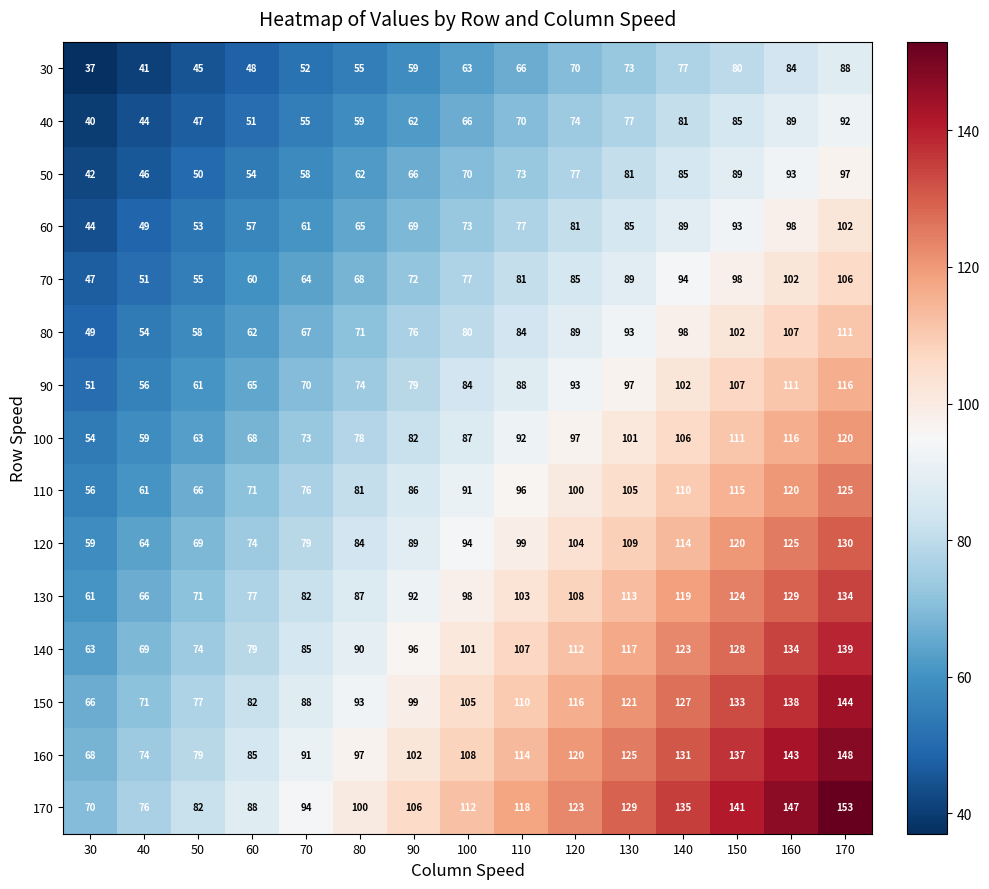

At which label is 150 closest to 105?

100